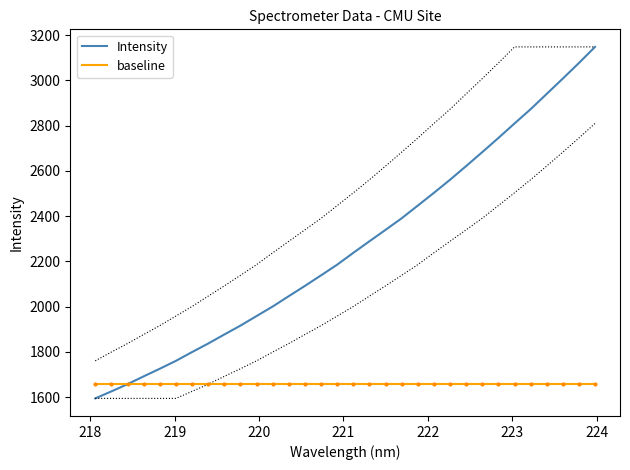

True or false: baseline and Intensity intersect in this chart.

True